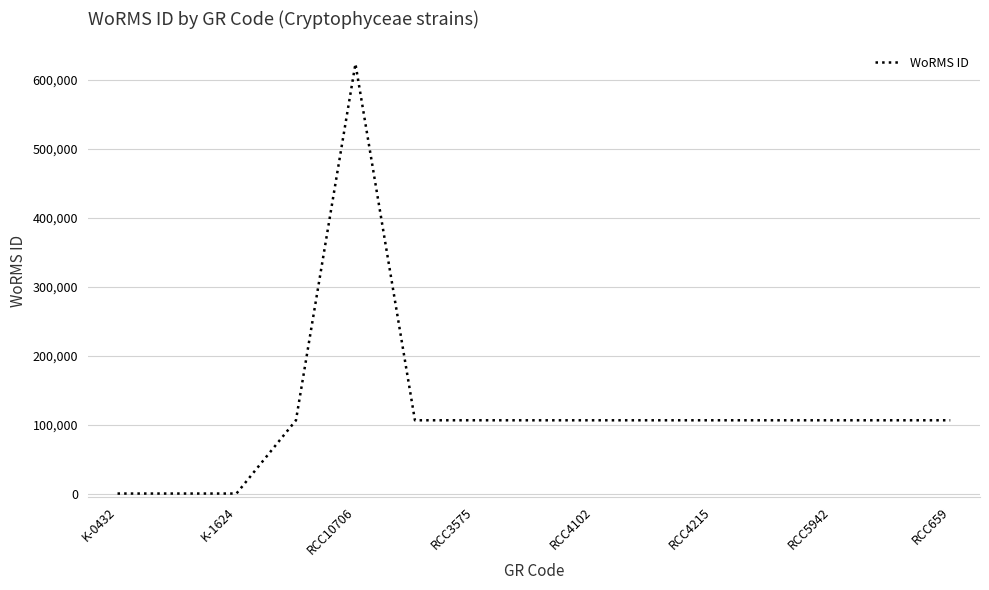

What is the difference between the maximum and minimum values?

623449